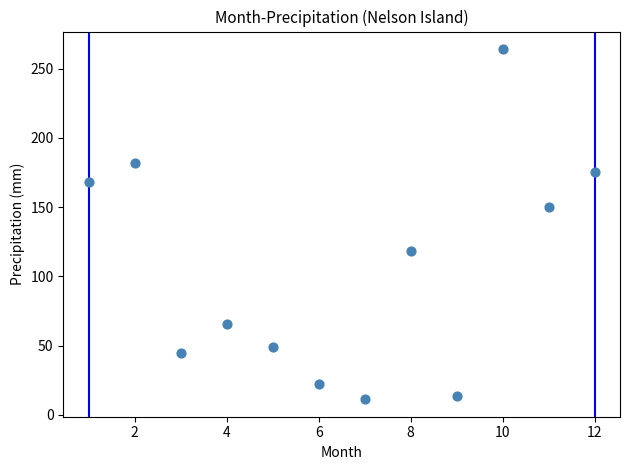

What Y value in the scatter plot is closest to 137?

149.9